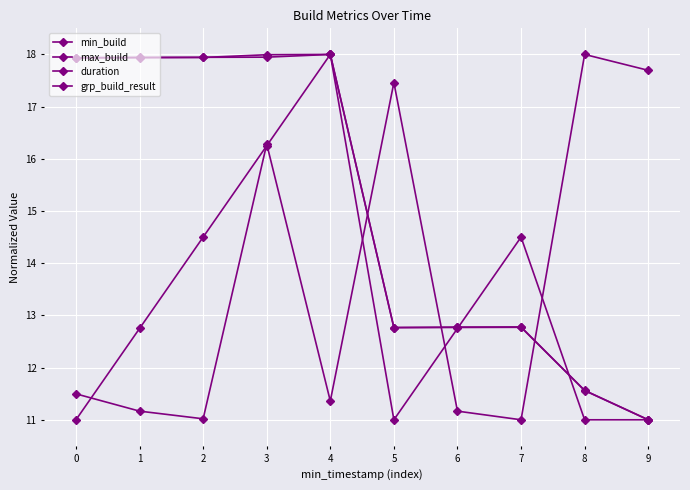

Reading left to right, transcribe all the data shown in this chart.

min_build: 0=17.9	1=17.9	2=17.9	3=17.9	4=18.0	5=12.8	6=12.8	7=12.8	8=11.6	9=11.0
max_build: 0=17.9	1=17.9	2=17.9	3=18.0	4=18.0	5=12.8	6=12.8	7=12.8	8=11.6	9=11.0
duration: 0=11.5	1=11.2	2=11.0	3=16.3	4=11.4	5=17.5	6=11.2	7=11.0	8=18.0	9=17.7
grp_build_result: 0=11.0	1=12.8	2=14.5	3=16.2	4=18.0	5=11.0	6=12.8	7=14.5	8=11.0	9=11.0